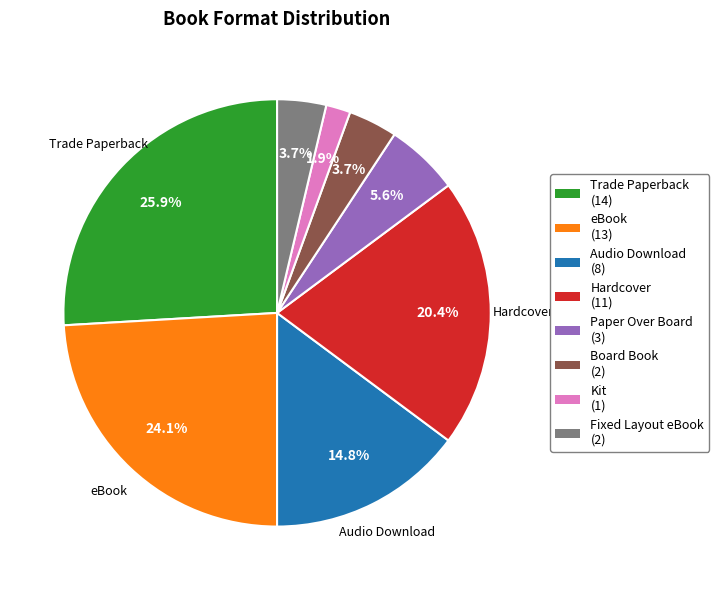

Is there any slice that represents more than half of the pie?

No